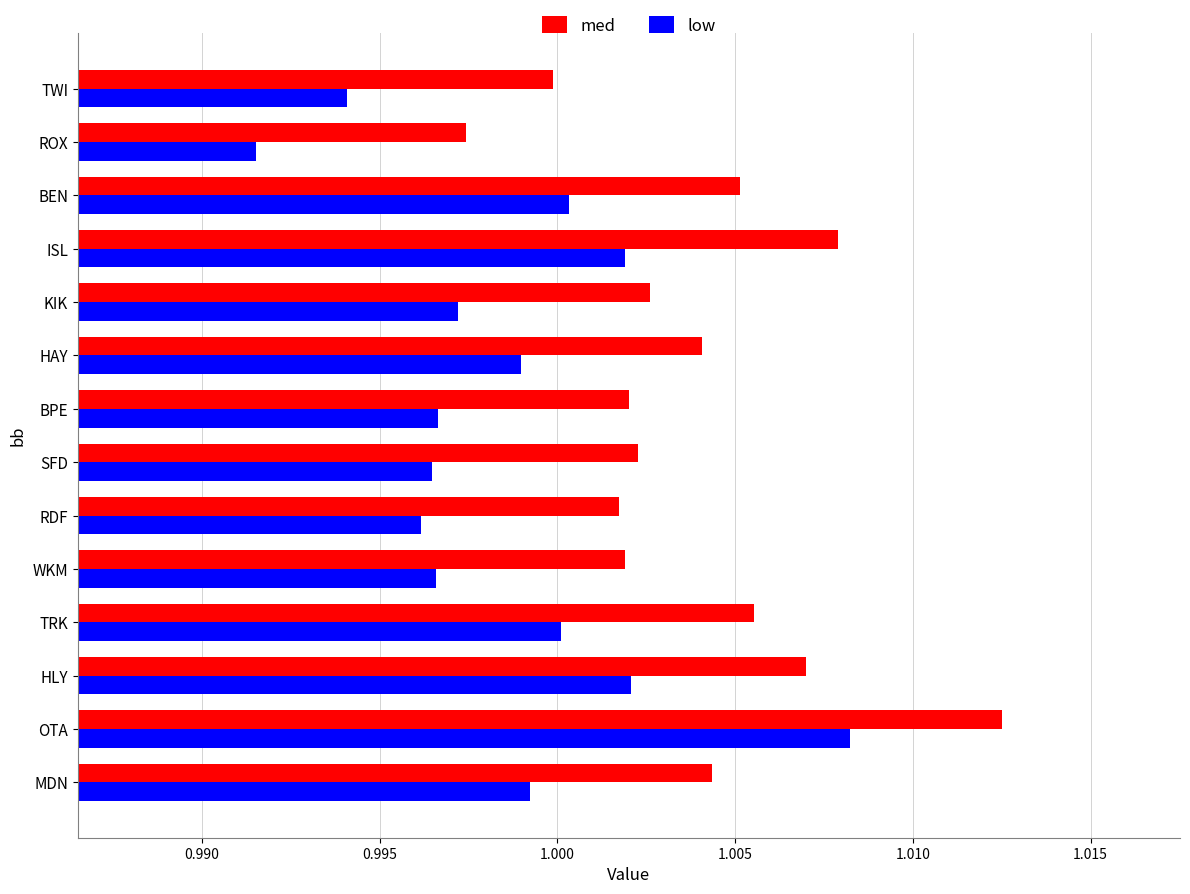

How many series are shown in this chart?

2